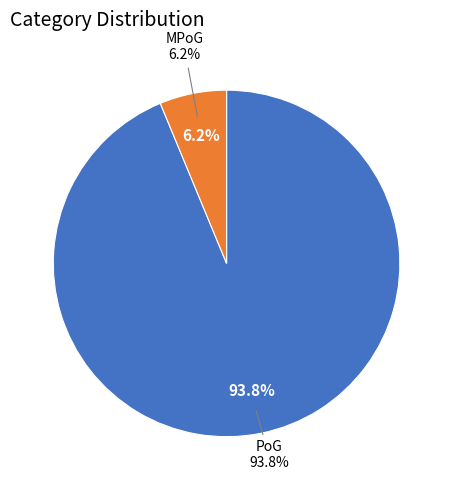

The PoG slice represents 99% of the pie. True or false?

False